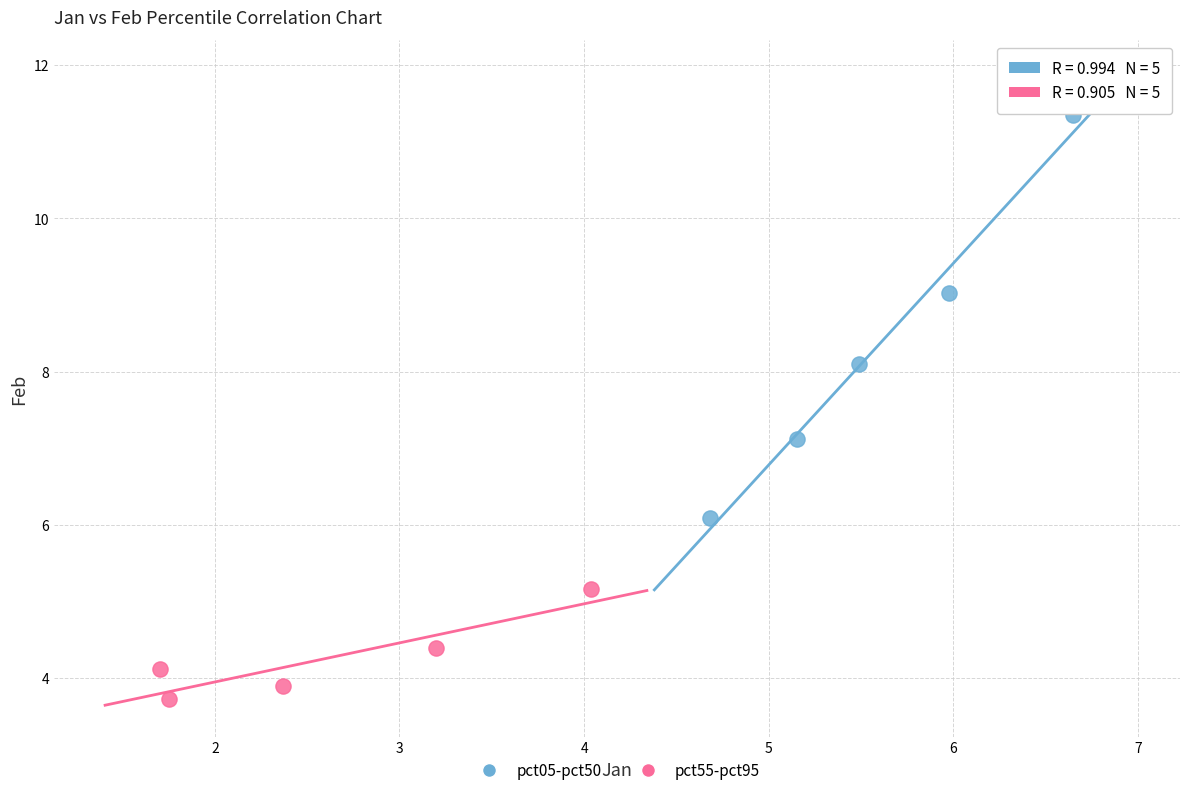

Which series reaches the minimum Y coordinate?

pct55-pct95